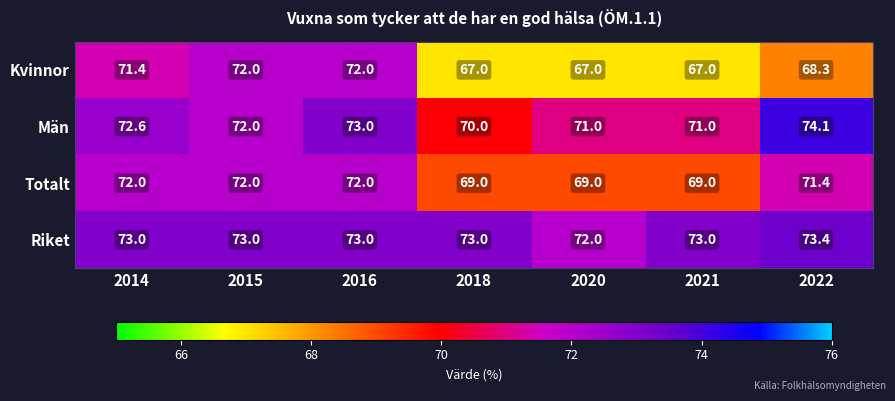

At which category is the sum across all series the highest?

2016